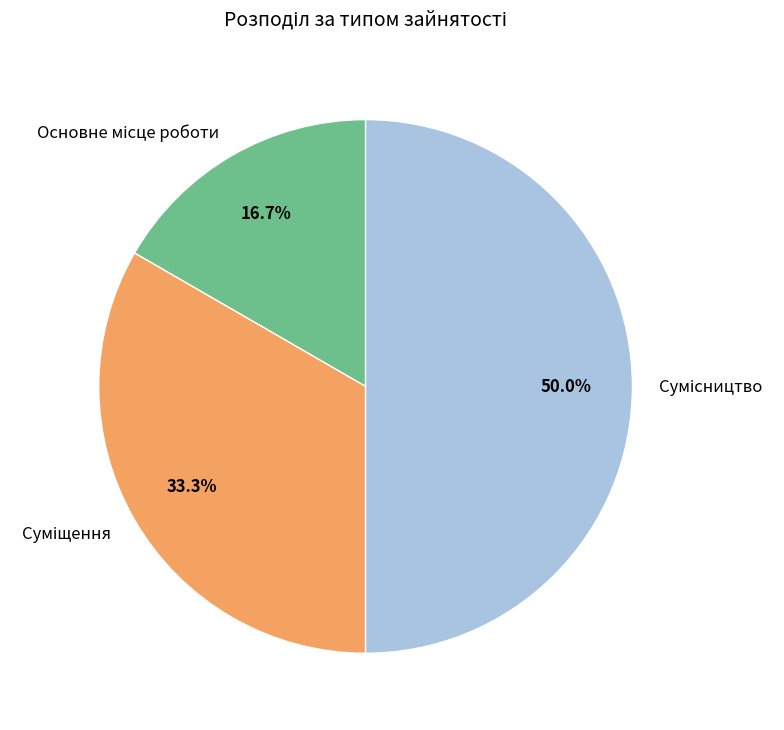

What is the largest slice in the pie chart?

Сумісництво